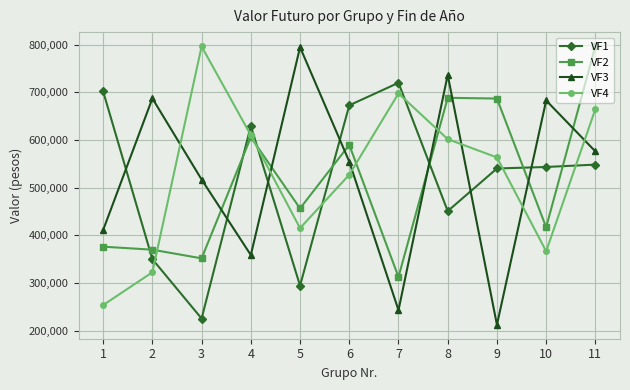

Is it true that VF1 equals 540313 at 9?

True